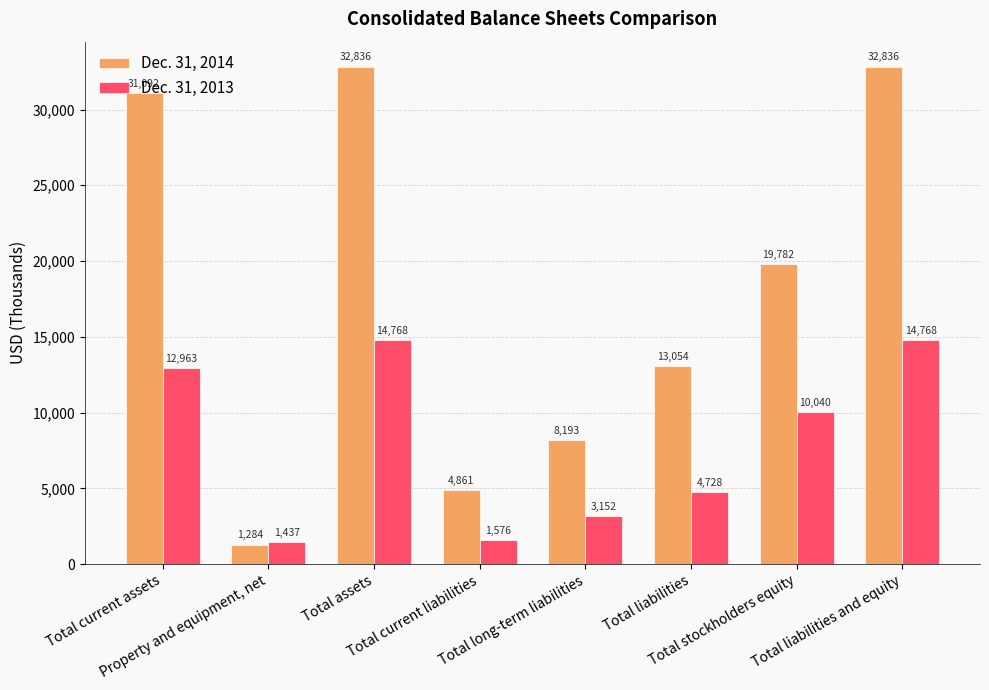

How many categories are shown in the chart?

8